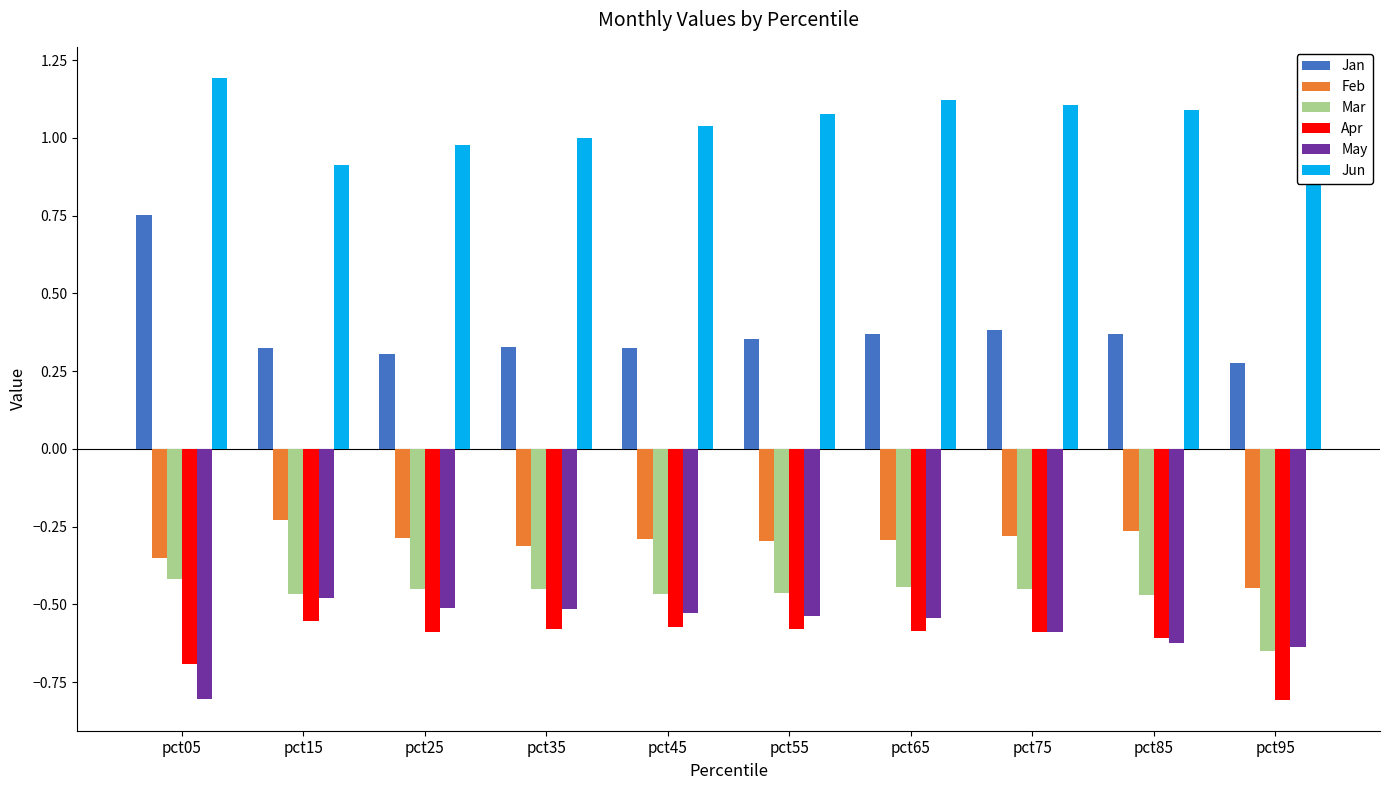

Which series has the largest total across all categories?

Jun